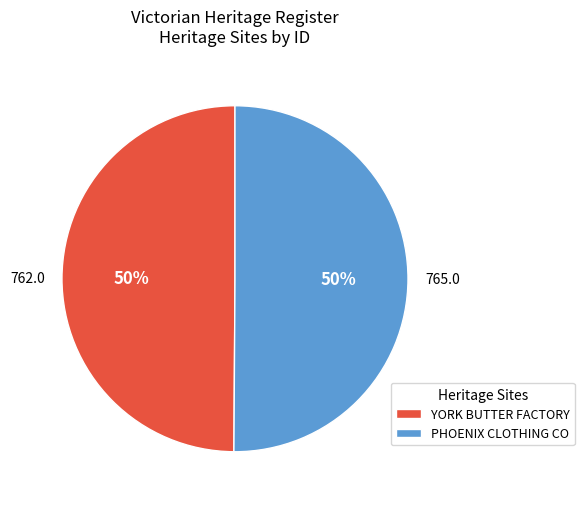

To the nearest percent, what is the combined percentage of PHOENIX CLOTHING CO and YORK BUTTER FACTORY?

100%